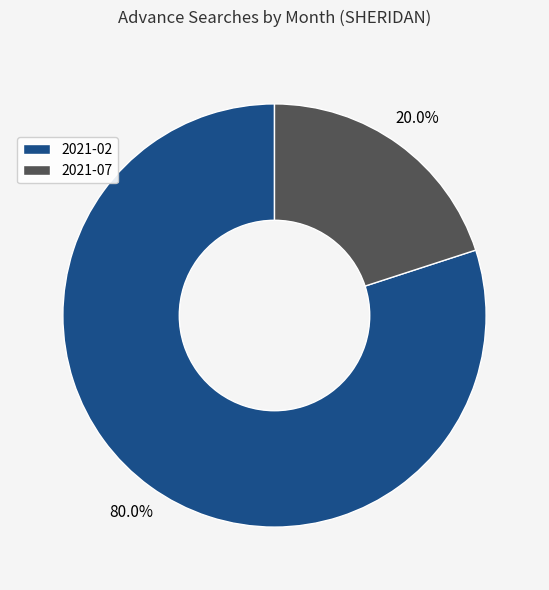

How many slices are in this pie chart?

2